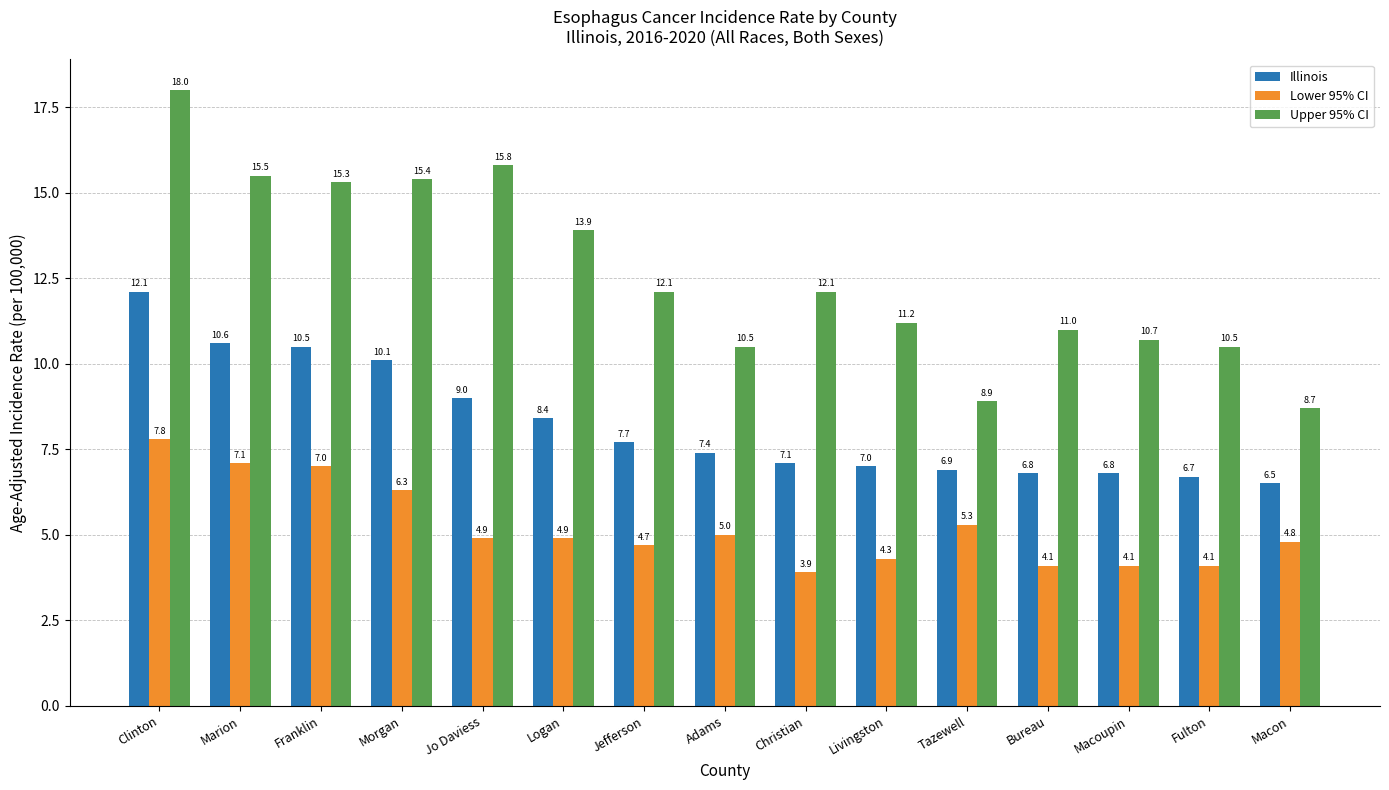

Reading left to right, extract all data points from this chart.

Illinois: Clinton=12.1	Marion=10.6	Franklin=10.5	Morgan=10.1	Jo Daviess=9.0	Logan=8.4	Jefferson=7.7	Adams=7.4	Christian=7.1	Livingston=7.0	Tazewell=6.9	Bureau=6.8	Macoupin=6.8	Fulton=6.7	Macon=6.5
Lower 95% CI: Clinton=7.8	Marion=7.1	Franklin=7.0	Morgan=6.3	Jo Daviess=4.9	Logan=4.9	Jefferson=4.7	Adams=5.0	Christian=3.9	Livingston=4.3	Tazewell=5.3	Bureau=4.1	Macoupin=4.1	Fulton=4.1	Macon=4.8
Upper 95% CI: Clinton=18.0	Marion=15.5	Franklin=15.3	Morgan=15.4	Jo Daviess=15.8	Logan=13.9	Jefferson=12.1	Adams=10.5	Christian=12.1	Livingston=11.2	Tazewell=8.9	Bureau=11.0	Macoupin=10.7	Fulton=10.5	Macon=8.7